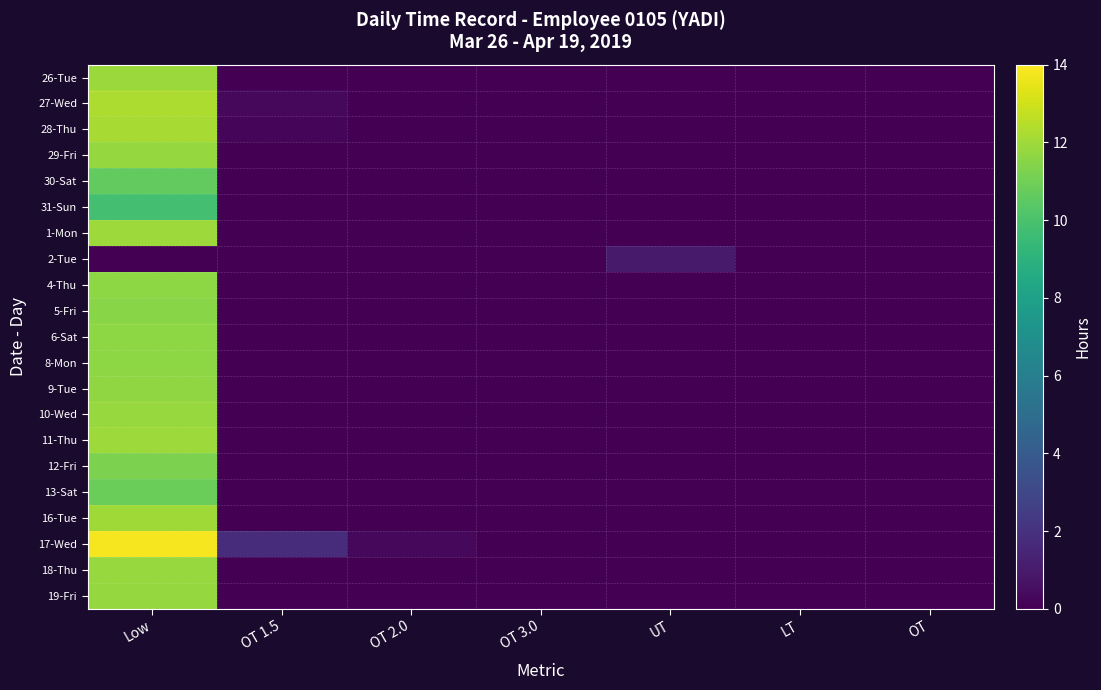

Reading right to left, transcribe all the data shown in this chart.

26-Tue: OT=0.0	LT=0.0	UT=0.0	OT 3.0=0.0	OT 2.0=0.0	OT 1.5=0.0	Low=11.9
27-Wed: OT=0.0	LT=0.0	UT=0.0	OT 3.0=0.0	OT 2.0=0.0	OT 1.5=0.3	Low=12.3
28-Thu: OT=0.0	LT=0.0	UT=0.0	OT 3.0=0.0	OT 2.0=0.0	OT 1.5=0.2	Low=12.2
29-Fri: OT=0.0	LT=0.0	UT=0.0	OT 3.0=0.0	OT 2.0=0.0	OT 1.5=0.0	Low=11.8
30-Sat: OT=0.0	LT=0.0	UT=0.0	OT 3.0=0.0	OT 2.0=0.0	OT 1.5=0.0	Low=10.6
31-Sun: OT=0.0	LT=0.0	UT=0.0	OT 3.0=0.0	OT 2.0=0.0	OT 1.5=0.0	Low=9.8
1-Mon: OT=0.0	LT=0.0	UT=0.0	OT 3.0=0.0	OT 2.0=0.0	OT 1.5=0.0	Low=11.9
2-Tue: OT=0.0	LT=0.0	UT=1.0	OT 3.0=0.0	OT 2.0=0.0	OT 1.5=0.0	Low=0.0
4-Thu: OT=0.0	LT=0.0	UT=0.0	OT 3.0=0.0	OT 2.0=0.0	OT 1.5=0.0	Low=11.6
5-Fri: OT=0.0	LT=0.0	UT=0.0	OT 3.0=0.0	OT 2.0=0.0	OT 1.5=0.0	Low=11.5
6-Sat: OT=0.0	LT=0.0	UT=0.0	OT 3.0=0.0	OT 2.0=0.0	OT 1.5=0.0	Low=11.6
8-Mon: OT=0.0	LT=0.0	UT=0.0	OT 3.0=0.0	OT 2.0=0.0	OT 1.5=0.0	Low=11.6
9-Tue: OT=0.0	LT=0.0	UT=0.0	OT 3.0=0.0	OT 2.0=0.0	OT 1.5=0.0	Low=11.7
10-Wed: OT=0.0	LT=0.0	UT=0.0	OT 3.0=0.0	OT 2.0=0.0	OT 1.5=0.0	Low=11.8
11-Thu: OT=0.0	LT=0.0	UT=0.0	OT 3.0=0.0	OT 2.0=0.0	OT 1.5=0.0	Low=12.0
12-Fri: OT=0.0	LT=0.0	UT=0.0	OT 3.0=0.0	OT 2.0=0.0	OT 1.5=0.0	Low=11.2
13-Sat: OT=0.0	LT=0.0	UT=0.0	OT 3.0=0.0	OT 2.0=0.0	OT 1.5=0.0	Low=10.9
16-Tue: OT=0.0	LT=0.0	UT=0.0	OT 3.0=0.0	OT 2.0=0.0	OT 1.5=0.0	Low=12.0
17-Wed: OT=0.0	LT=0.0	UT=0.0	OT 3.0=0.0	OT 2.0=0.3	OT 1.5=1.8	Low=13.8
18-Thu: OT=0.0	LT=0.0	UT=0.0	OT 3.0=0.0	OT 2.0=0.0	OT 1.5=0.0	Low=11.9
19-Fri: OT=0.0	LT=0.0	UT=0.0	OT 3.0=0.0	OT 2.0=0.0	OT 1.5=0.0	Low=11.8